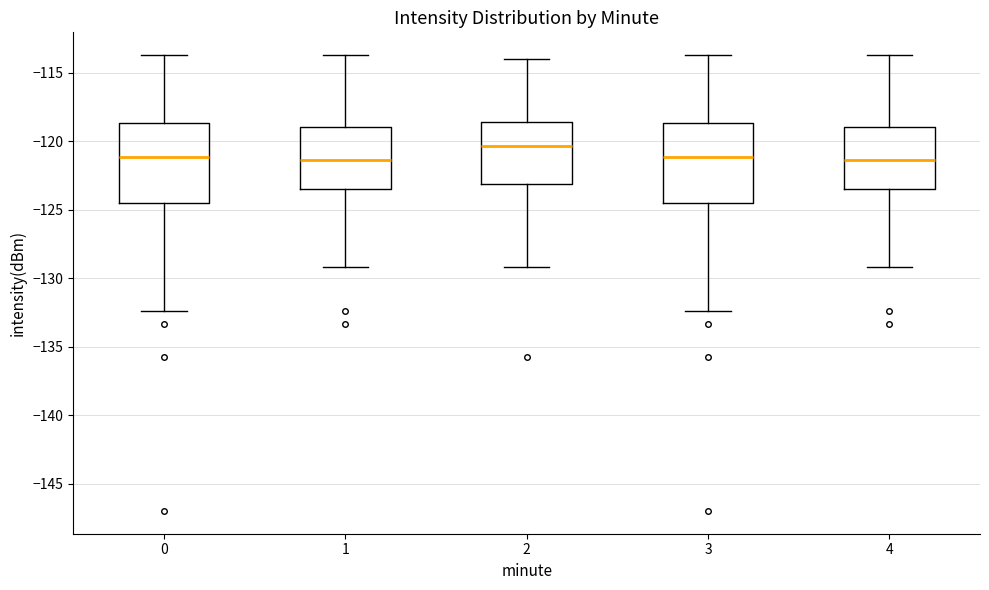

Where is the upper edge of the box at x = 3 on the y-axis? The values are not printed on the chart, so give them approximately, as read against the axis.

-118.5